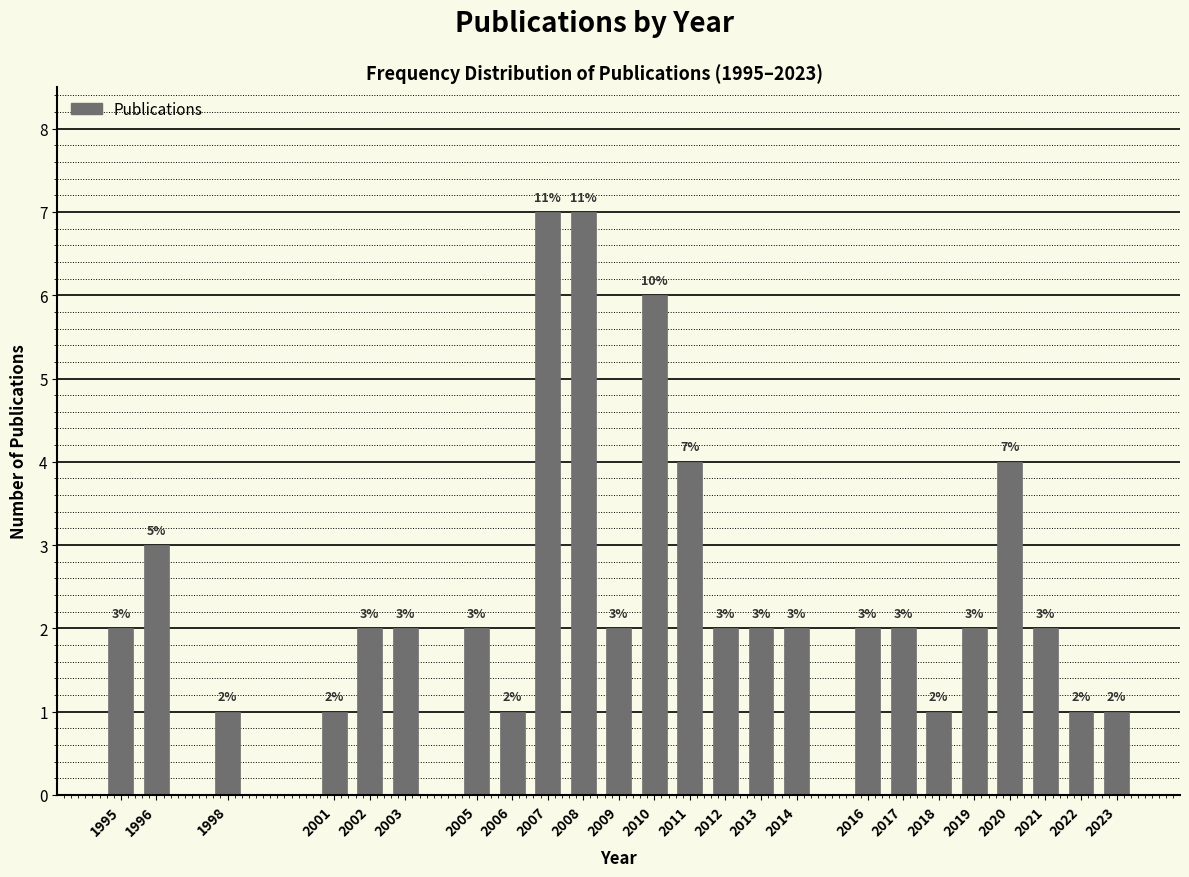

Reading right to left, list all the values displayed in this chart.

1	1	2	4	2	1	2	2	2	2	2	4	6	2	7	7	1	2	2	2	1	1	3	2